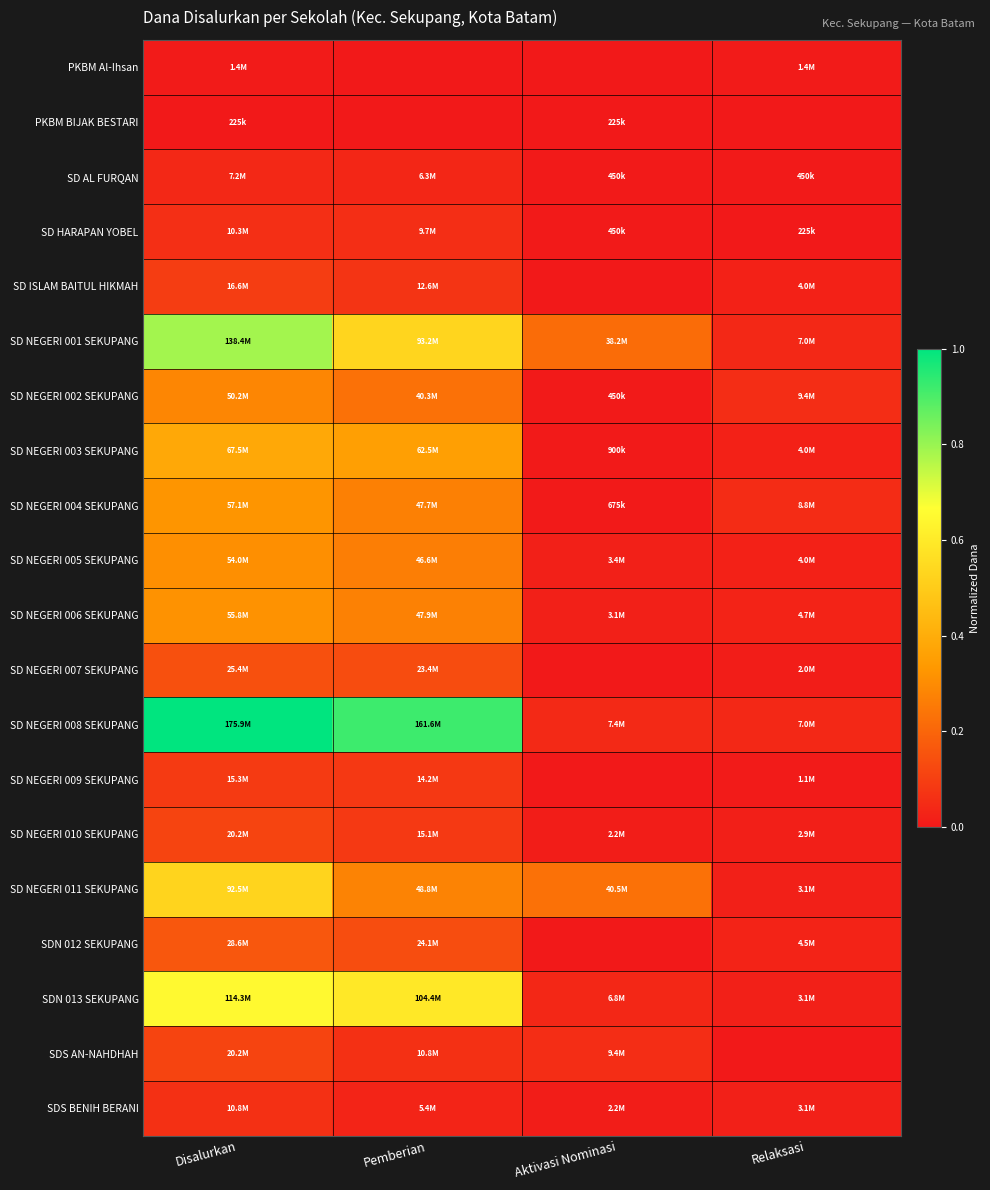

At Relaksasi, list the series in order from smallest to largest.

PKBM BIJAK BESTARI, SDS AN-NAHDHAH, SD HARAPAN YOBEL, SD AL FURQAN, SD NEGERI 009 SEKUPANG, PKBM Al-Ihsan, SD NEGERI 007 SEKUPANG, SD NEGERI 010 SEKUPANG, SD NEGERI 011 SEKUPANG, SDN 013 SEKUPANG, SDS BENIH BERANI, SD ISLAM BAITUL HIKMAH, SD NEGERI 003 SEKUPANG, SD NEGERI 005 SEKUPANG, SDN 012 SEKUPANG, SD NEGERI 006 SEKUPANG, SD NEGERI 001 SEKUPANG, SD NEGERI 008 SEKUPANG, SD NEGERI 004 SEKUPANG, SD NEGERI 002 SEKUPANG